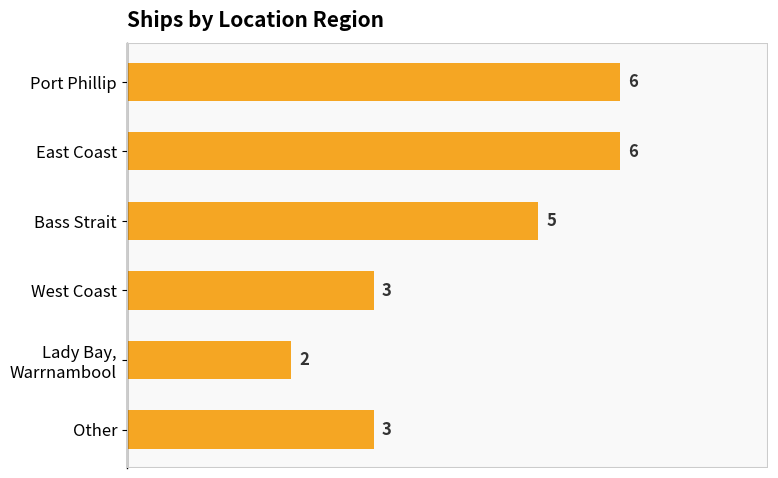

What is the difference between the maximum and minimum values?

4